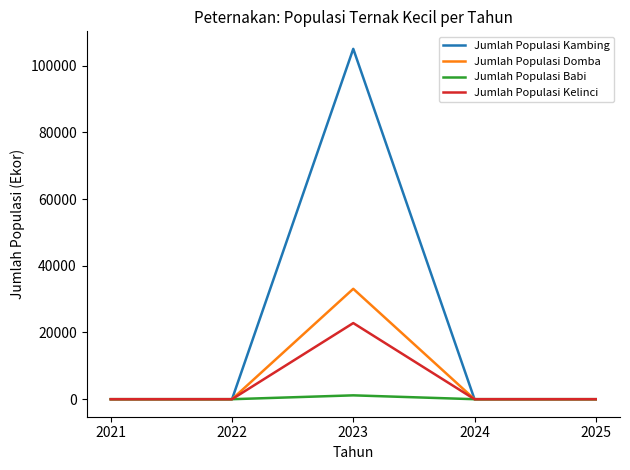

Count the number of categories in the chart.

5